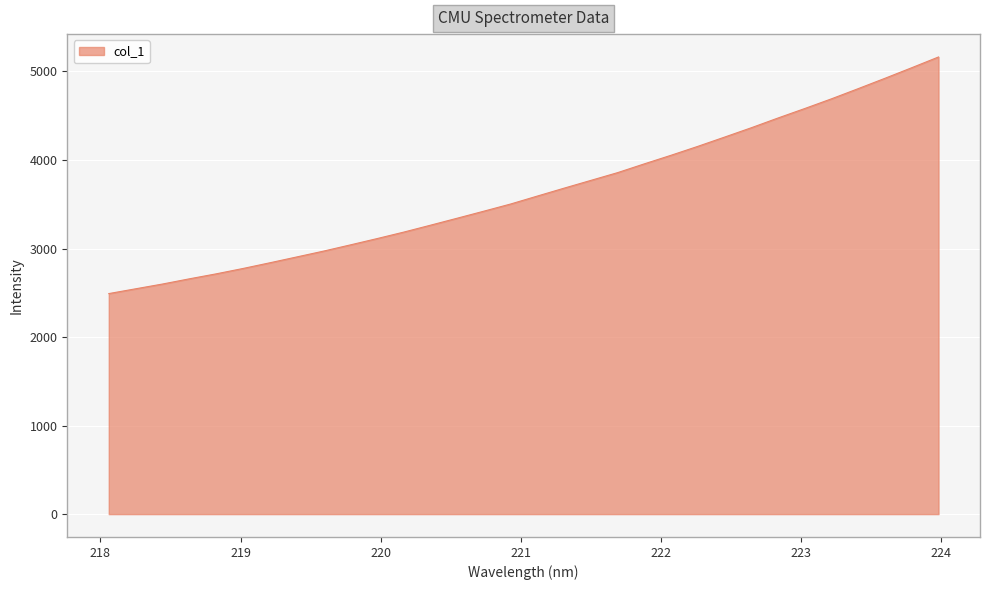

What is the greatest value displayed?

5163.8